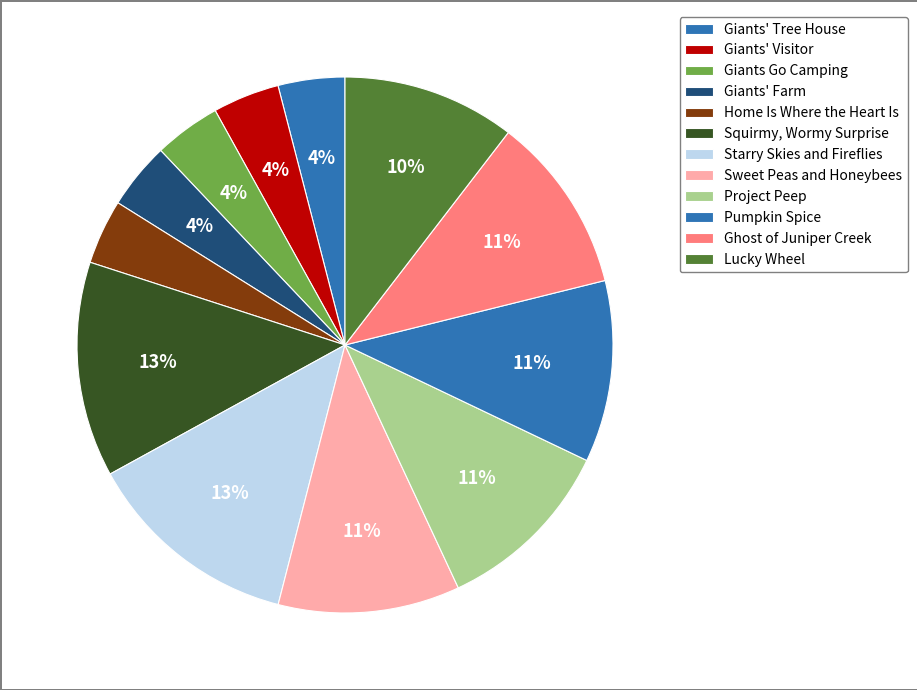

Rank the categories by value from highest to lowest.

Squirmy, Wormy Surprise, Starry Skies and Fireflies, Sweet Peas and Honeybees, Project Peep, Pumpkin Spice, Ghost of Juniper Creek, Lucky Wheel, Giants' Tree House, Giants' Visitor, Giants Go Camping, Giants' Farm, Home Is Where the Heart Is